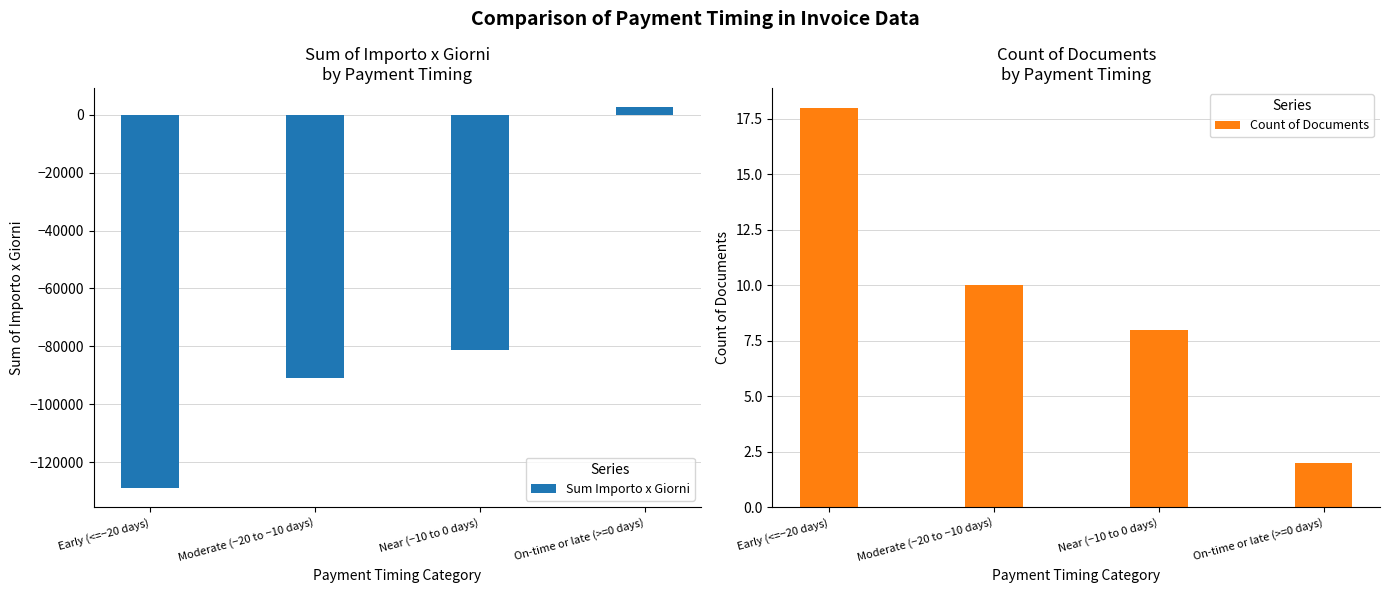

How many bars are there in total?

8